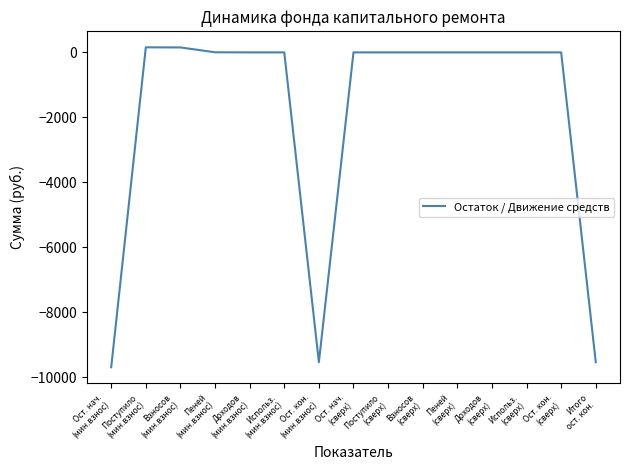

What is the minimum value shown in the chart?

-9691.7